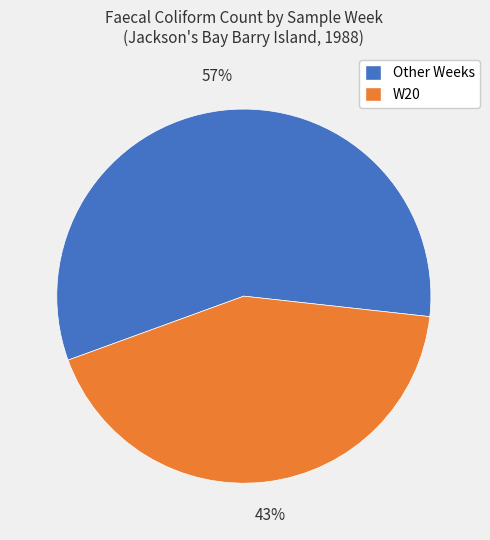

Count the number of slices in the pie.

2